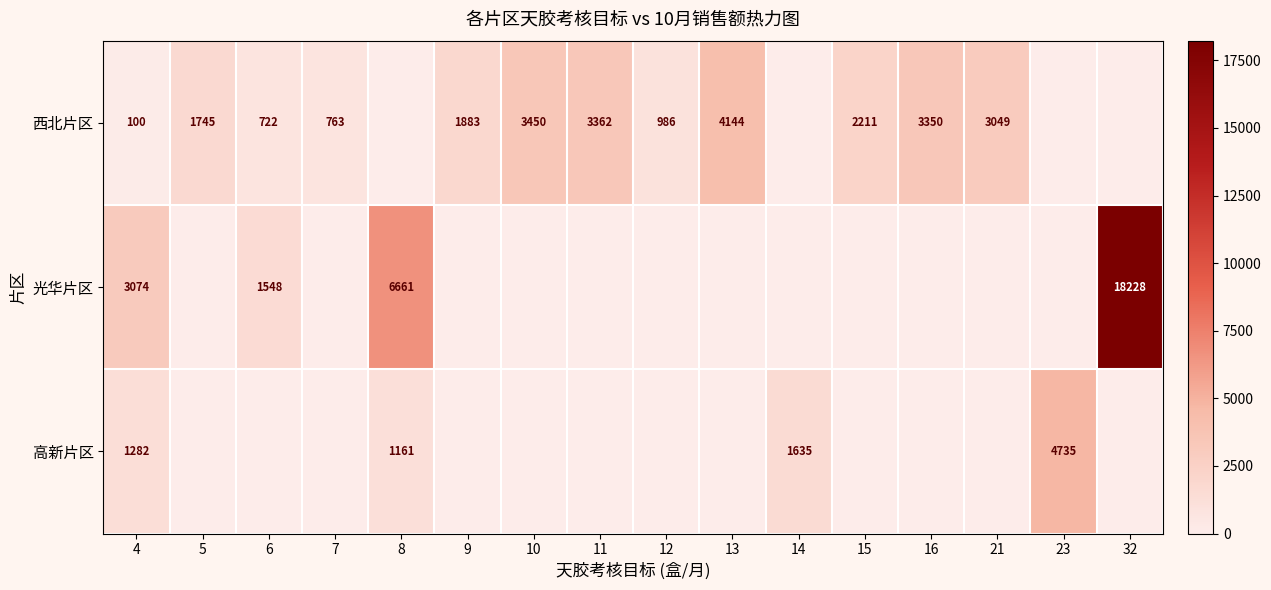

The 西北片区 series shows 1676 at 16. True or false?

False